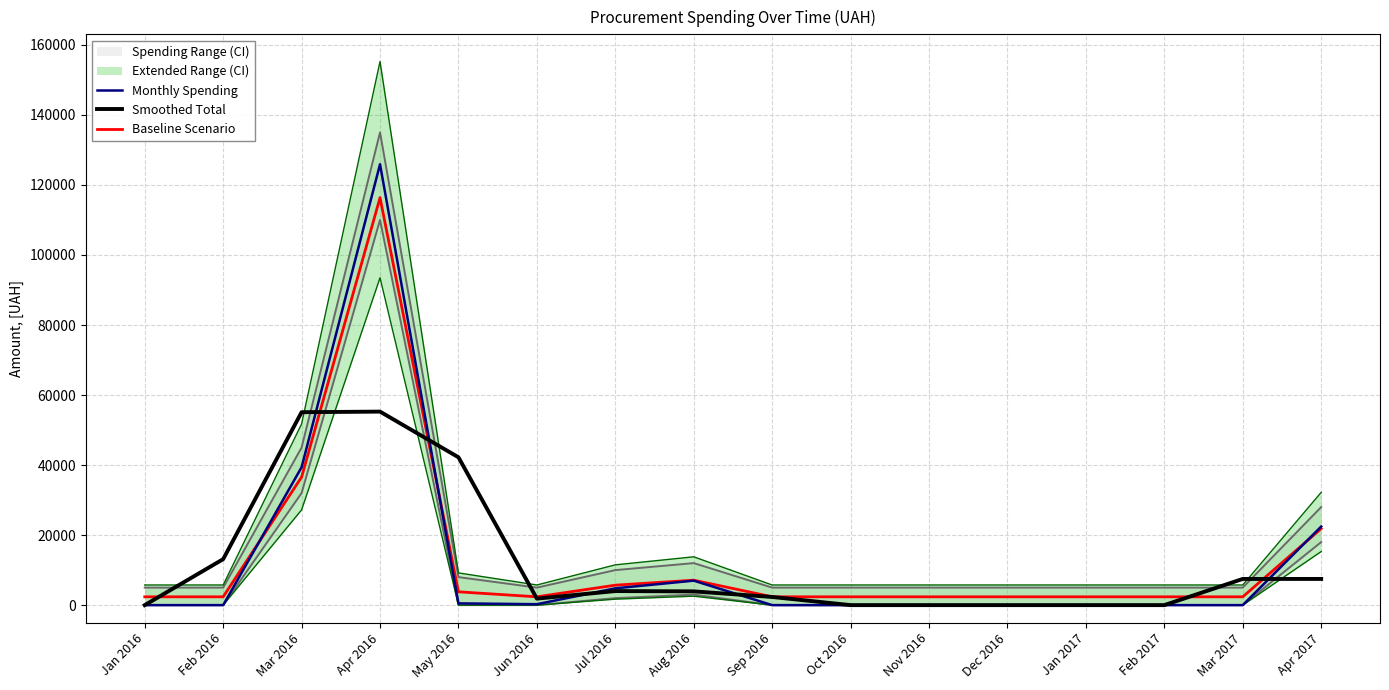

The Baseline Scenario series shows 2375.0 at Jun 2016. True or false?

True